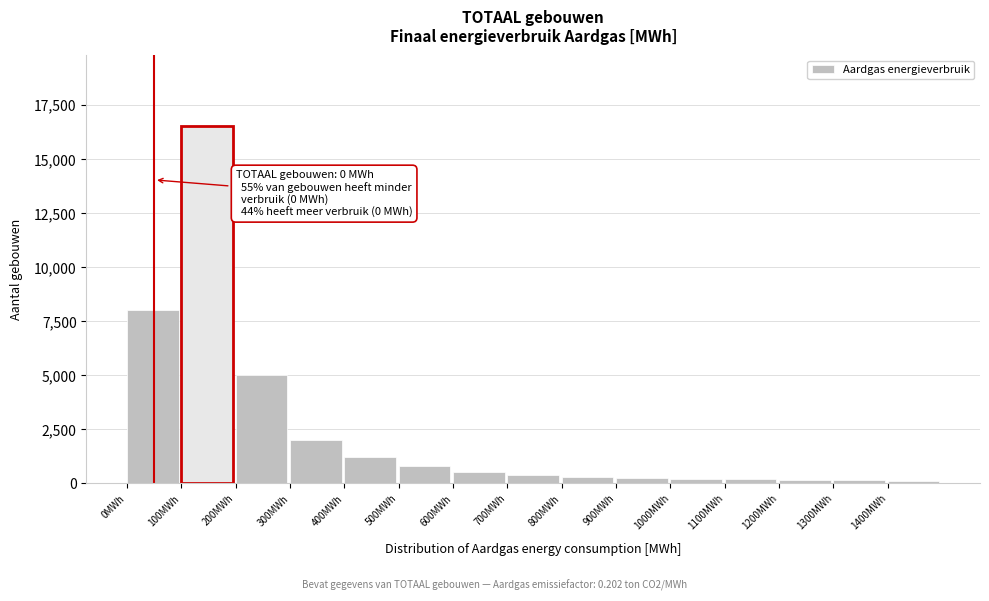

Is it true that the value at 500MWh is 800?

True